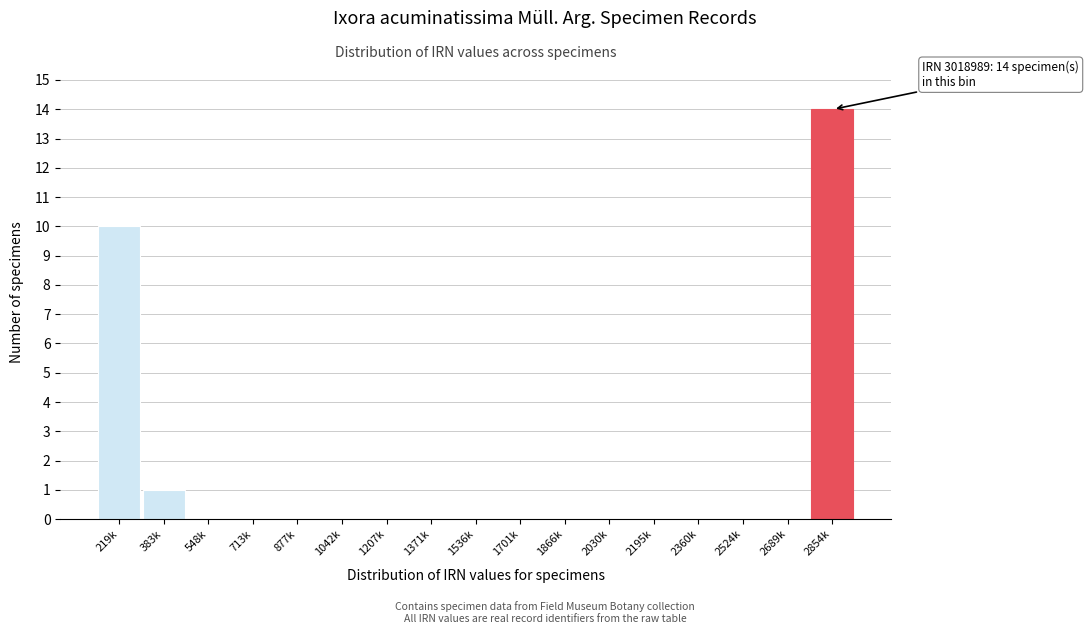

Reading left to right, transcribe all the data shown in this chart.

219k=10	383k=1	548k=0	713k=0	877k=0	1042k=0	1207k=0	1371k=0	1536k=0	1701k=0	1866k=0	2030k=0	2195k=0	2360k=0	2524k=0	2689k=0	2854k=14